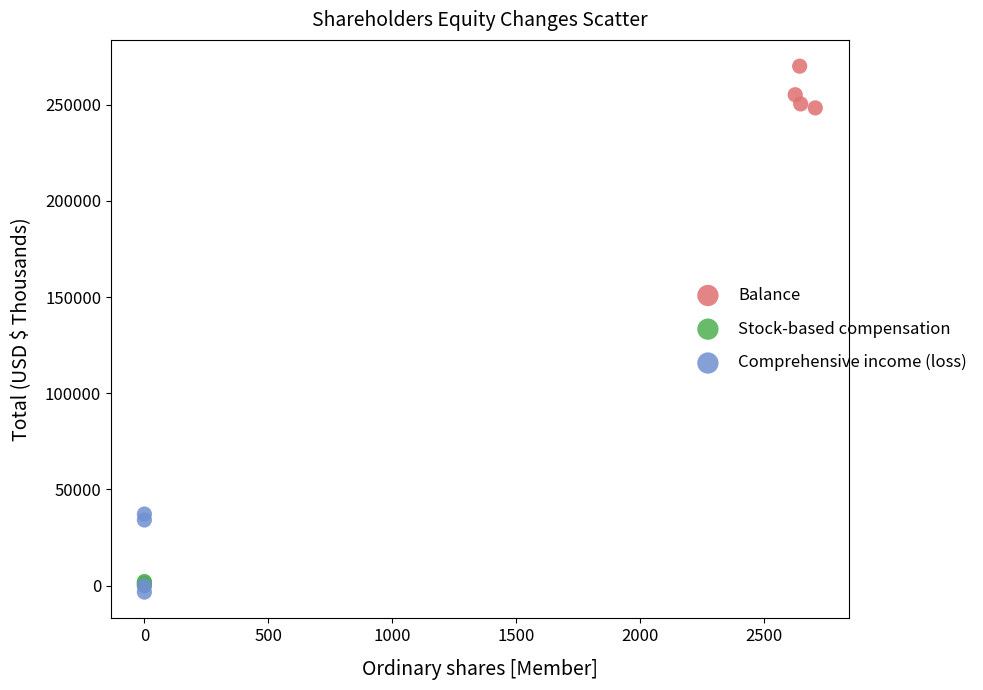

Which series contains the highest Y value?

Balance